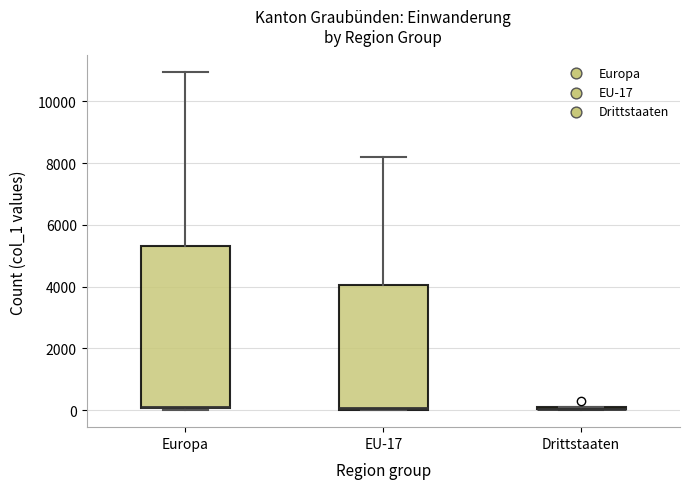

Where is the upper edge of the box for EU-17 on the y-axis? The values are not printed on the chart, so give them approximately, as read against the axis.

4000